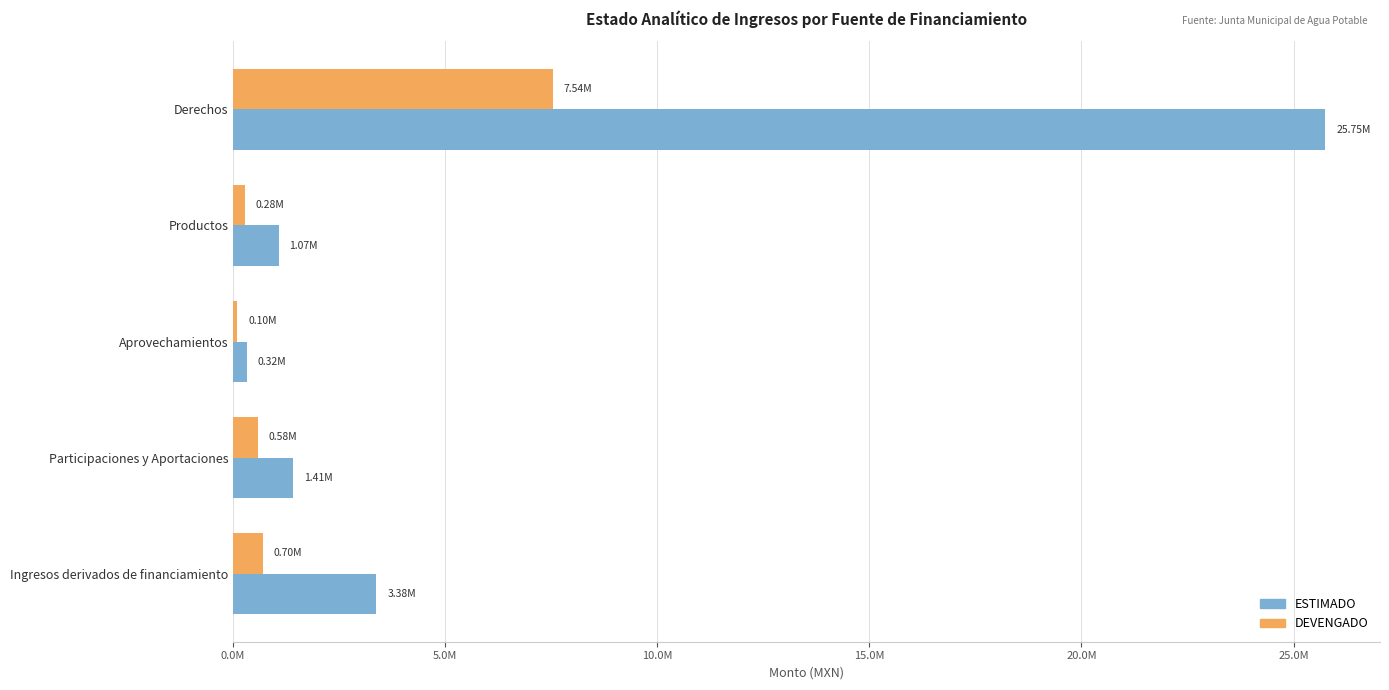

What are all the series names shown in the legend?

ESTIMADO, DEVENGADO